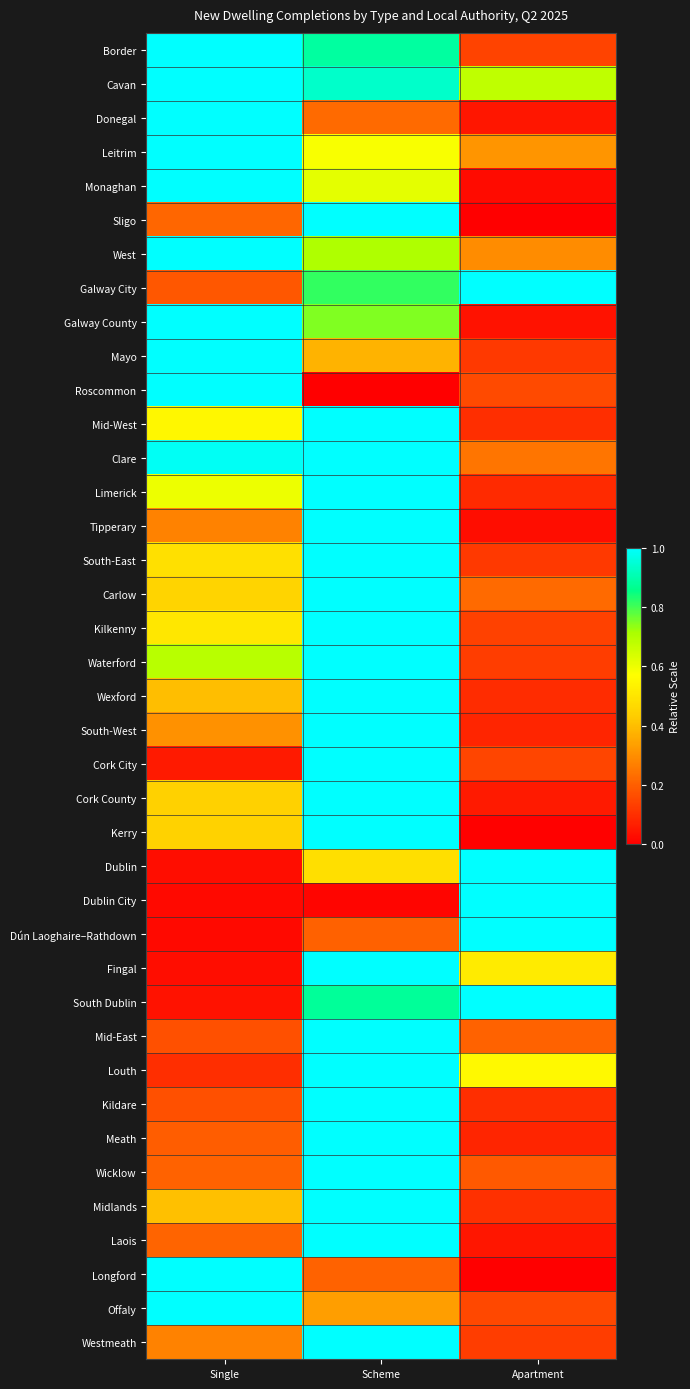

What is the spread (max minus min) of values at Scheme?

1.0